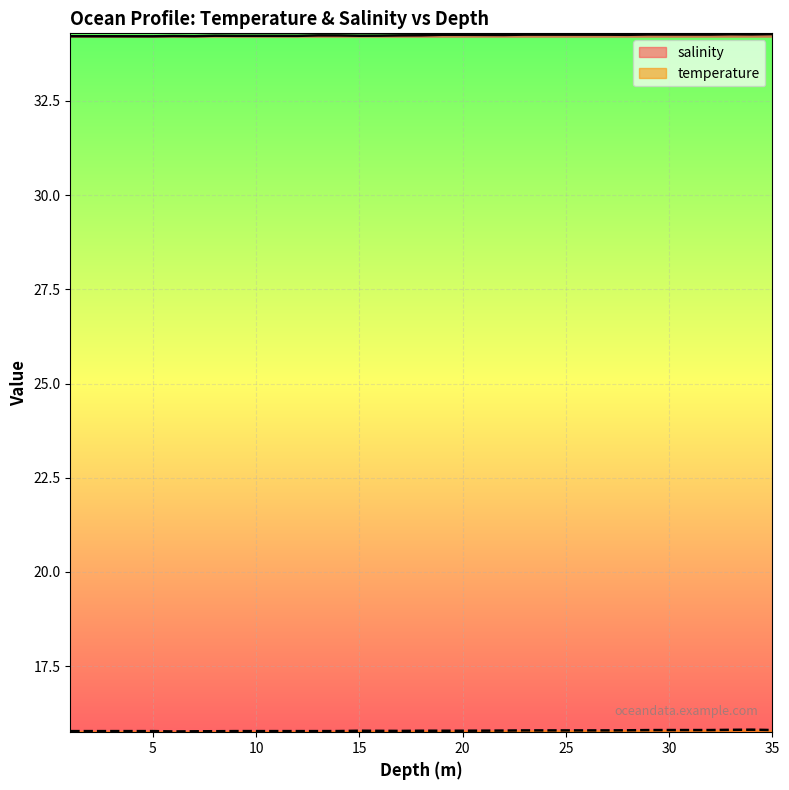

How many interior local peaks does the temperature series have?

2